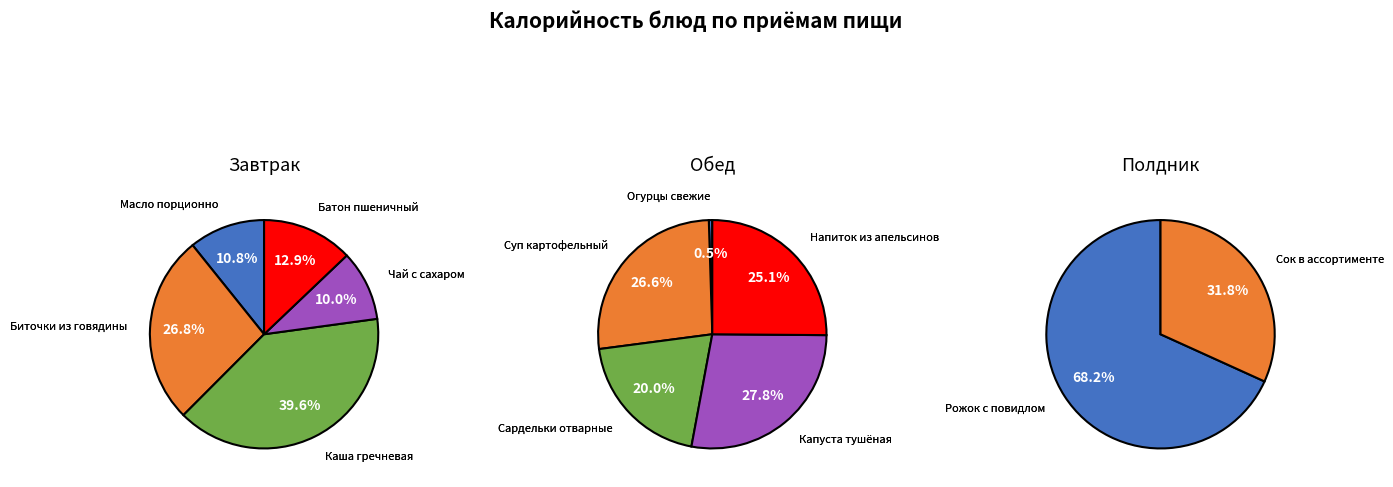

Combined, do Гор.блюдо and Напиток account for over 50%?

No